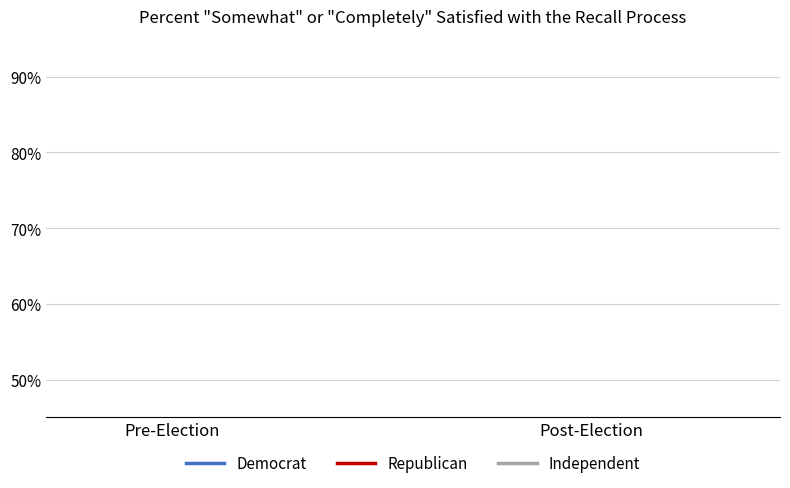

At which label does Republican reach its minimum?

Post-Election